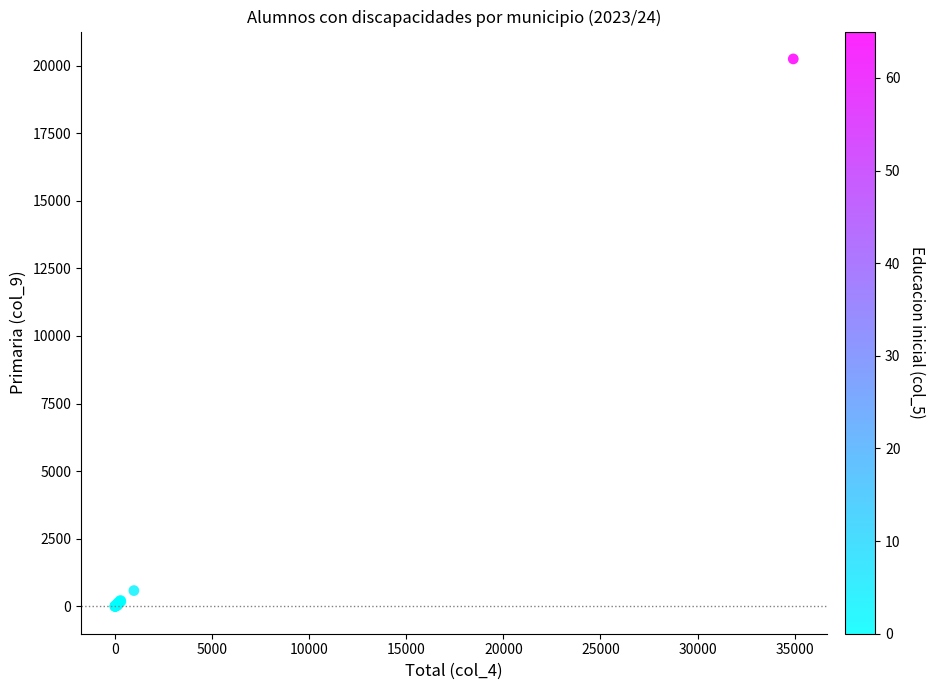

What Y value in the scatter plot is closest to 10123?

586